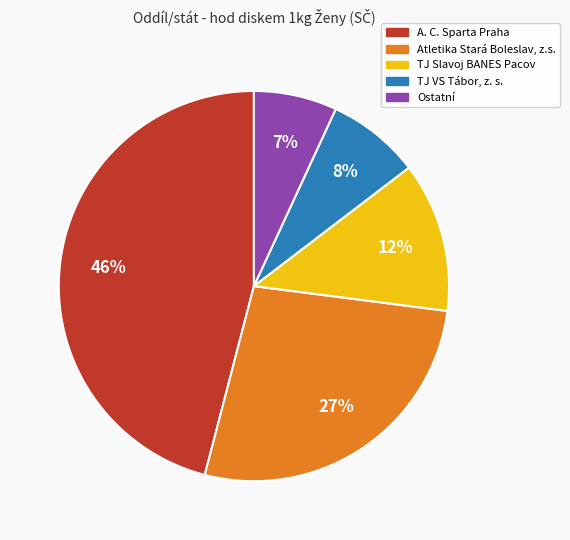

How many slices are in this pie chart?

5